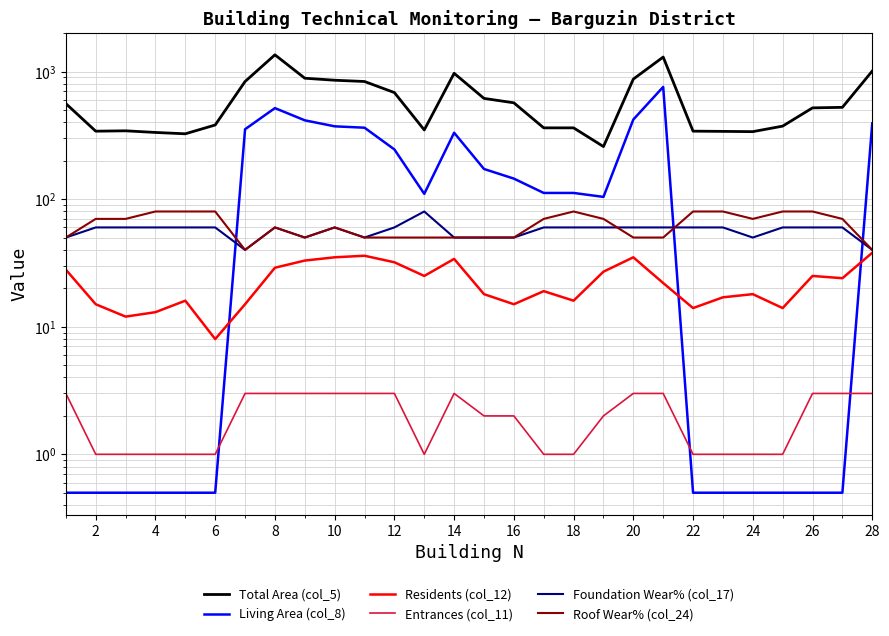

Which series changed the most between 4 and 18?

Living Area (col_8)